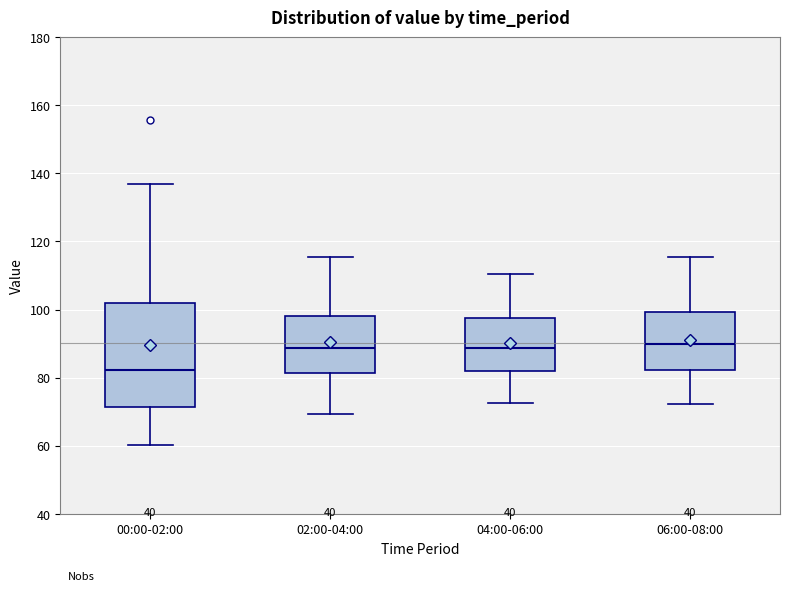

Reading left to right, transcribe this box plot: for each box, give where its median line is, the range the box spans, and where its two whiskers end, as read against the y-axis. The values are not printed on the chart, so give them approximately, as read against the axis.

00:00-02:00: median 82, box 72 to 102, whiskers 60 to 136
02:00-04:00: median 88, box 82 to 98, whiskers 70 to 116
04:00-06:00: median 88, box 82 to 98, whiskers 72 to 110
06:00-08:00: median 90, box 82 to 100, whiskers 72 to 116